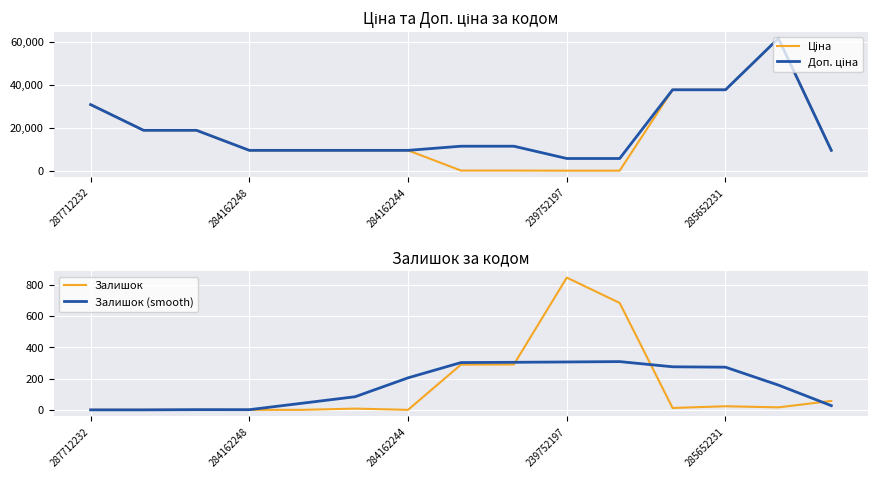

Which category has the highest value in the Доп. ціна series?

13